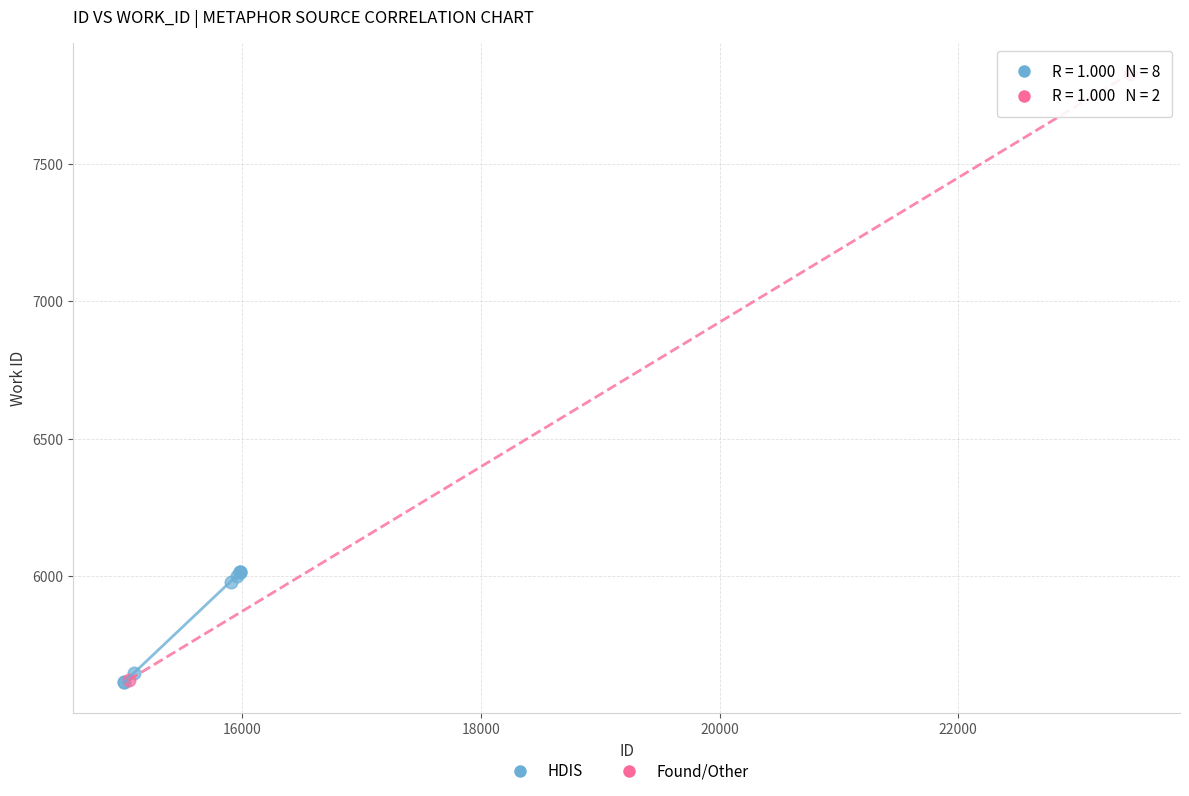

What are all the series names shown in the legend?

HDIS, Found/Other